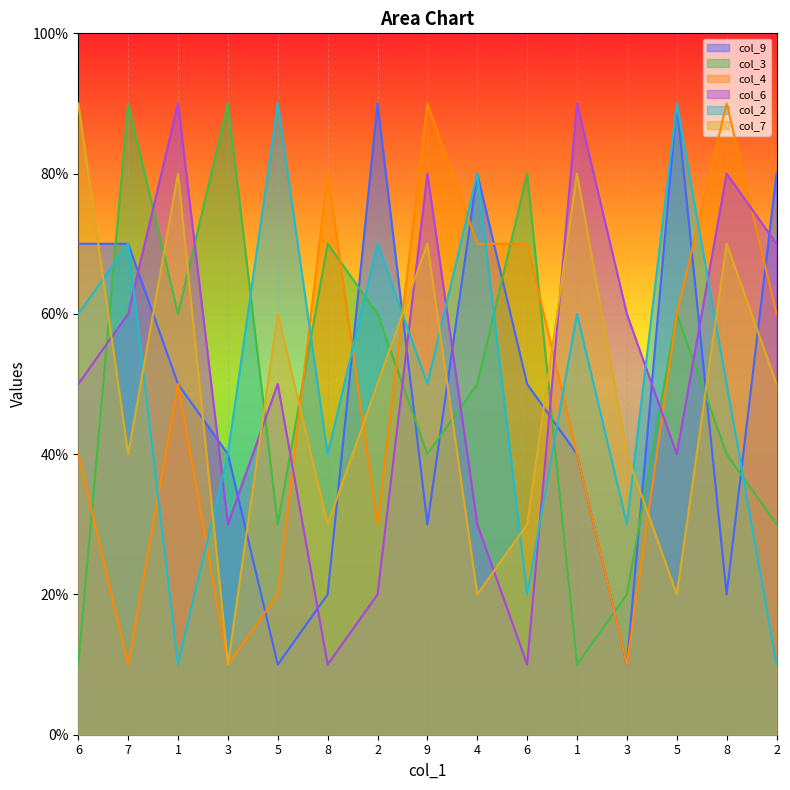

Rank the series at 6 from highest to lowest value.

col_7, col_9, col_2, col_6, col_4, col_3